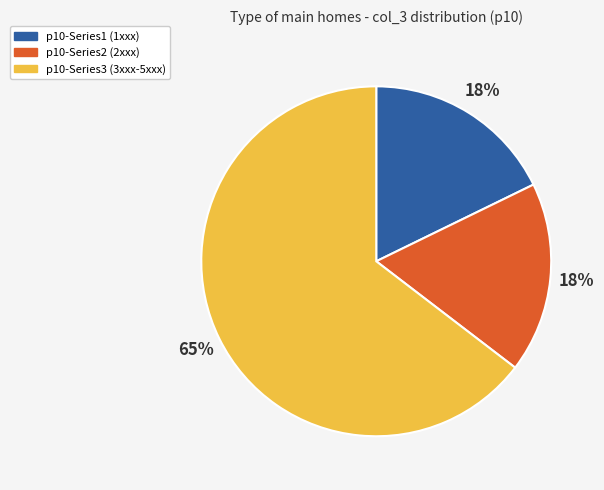

Is there any slice that represents more than half of the pie?

Yes